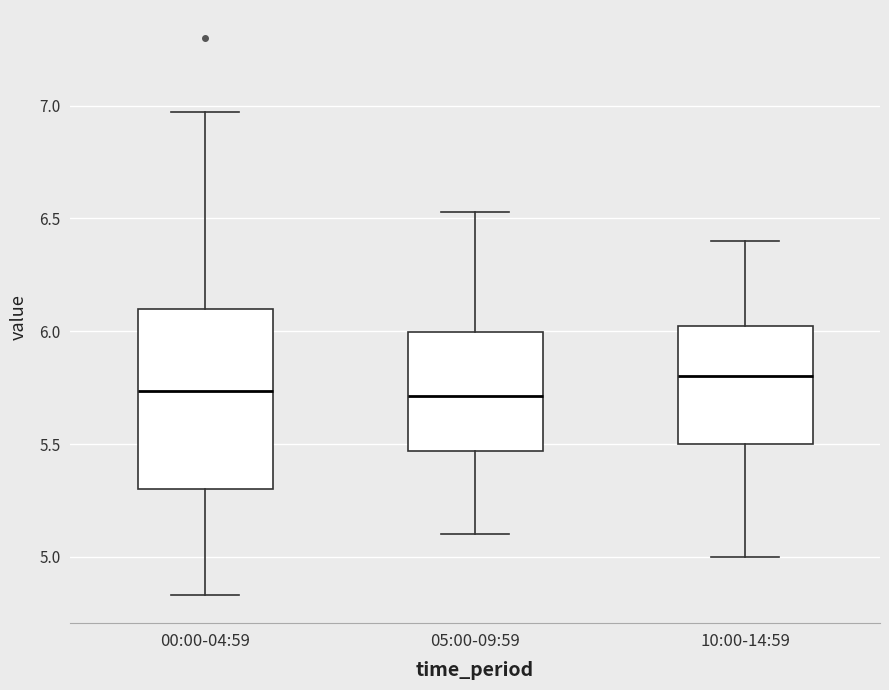

Where does the lower whisker of the box for 00:00-04:59 end on the y-axis? The values are not printed on the chart, so give them approximately, as read against the axis.

4.85